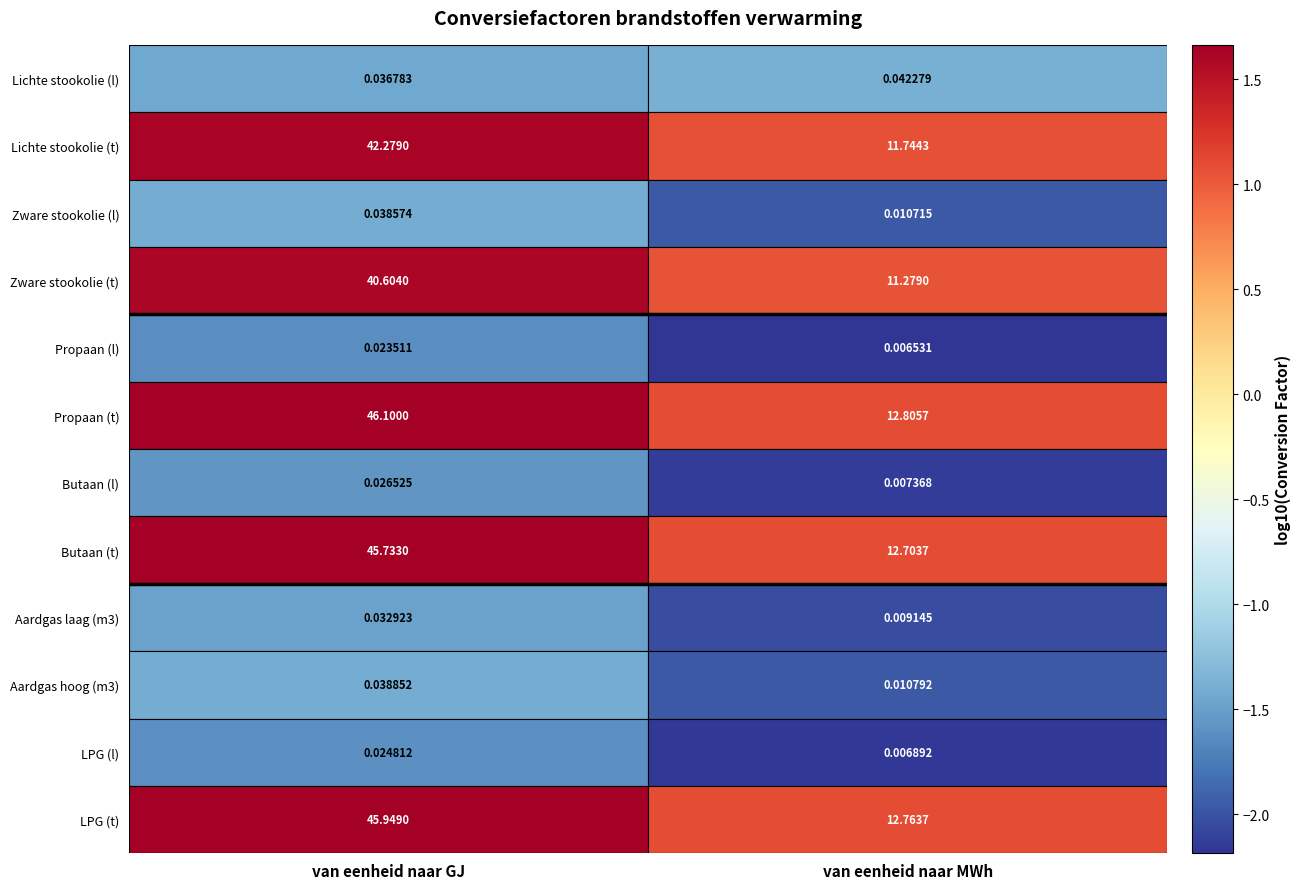

How many data points does each series have?

2